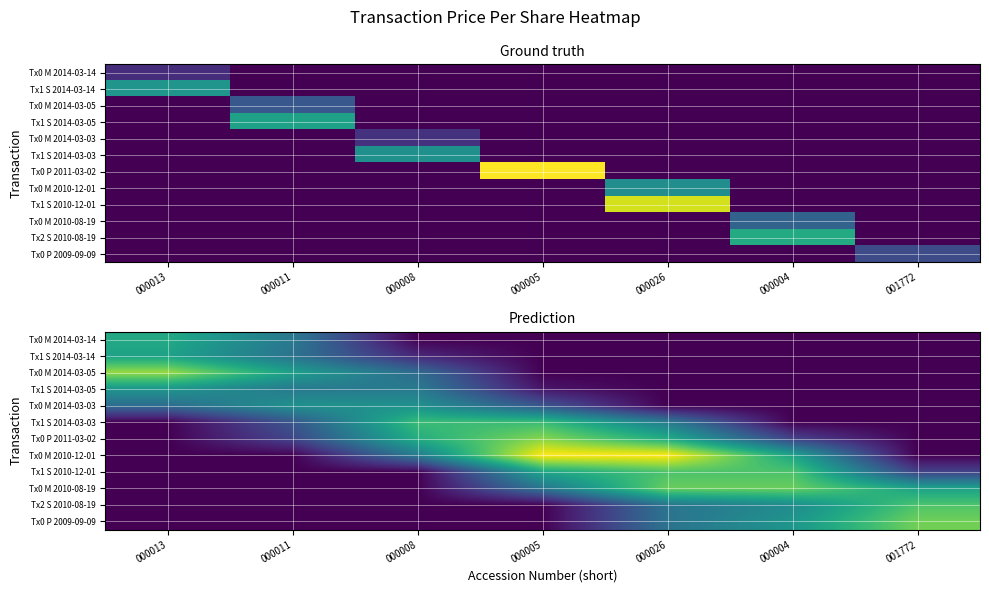

What value does the Tx0 M 2010-12-01 series have at 000026?

6.1